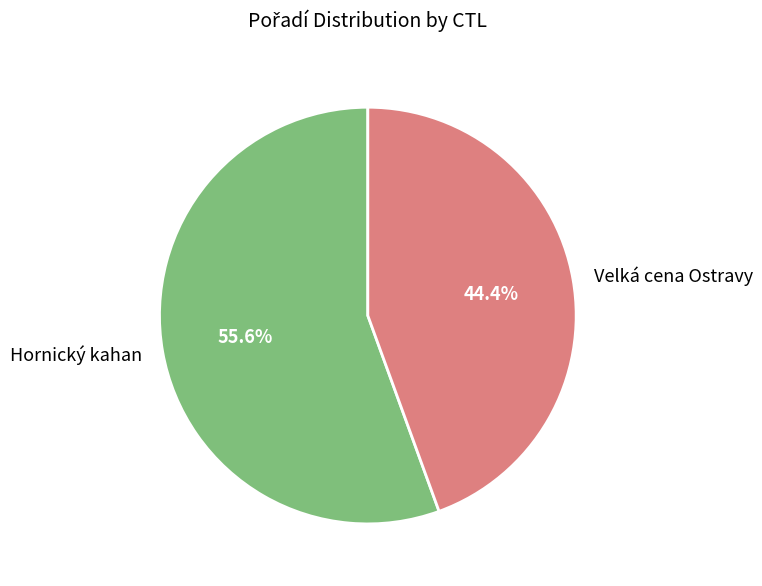

Which has a higher value, Velká cena Ostravy or Hornický kahan?

Hornický kahan